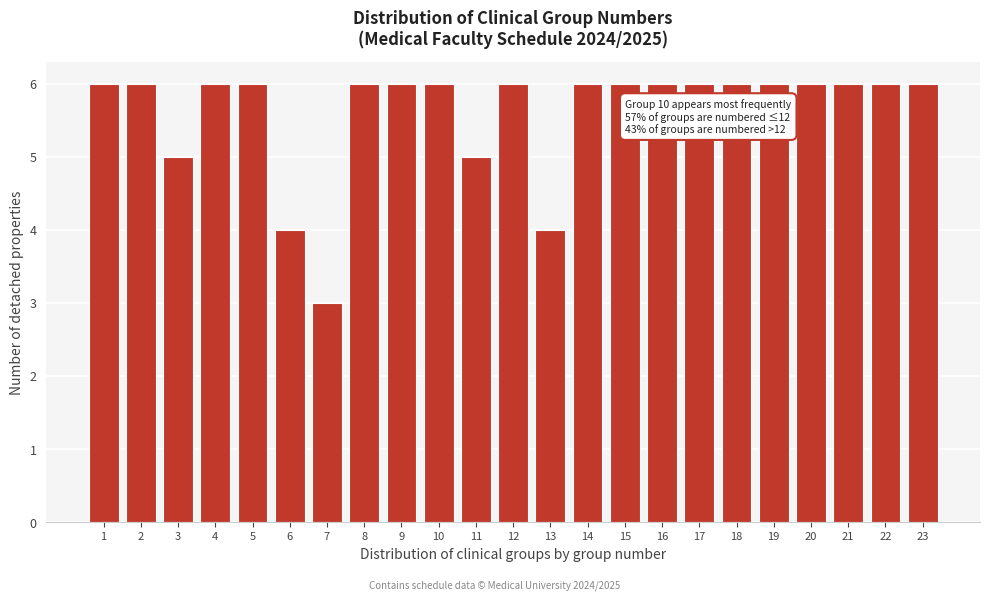

Reading right to left, transcribe all the data shown in this chart.

6	6	6	6	6	6	6	6	6	6	4	6	5	6	6	6	3	4	6	6	5	6	6